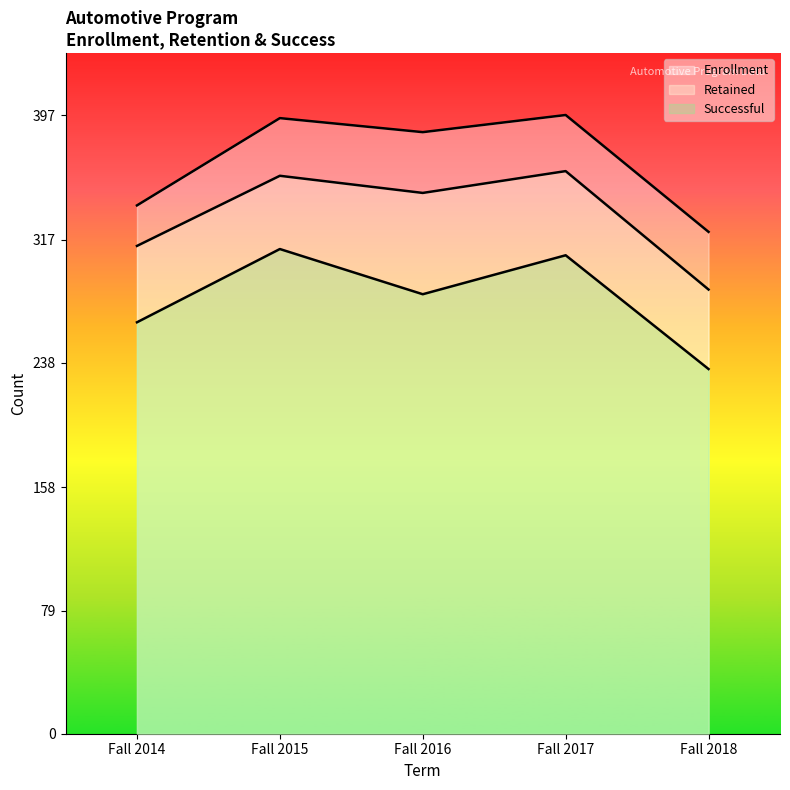

In Retained, how many points are higher than both neighbors (excluding endpoints)?

2